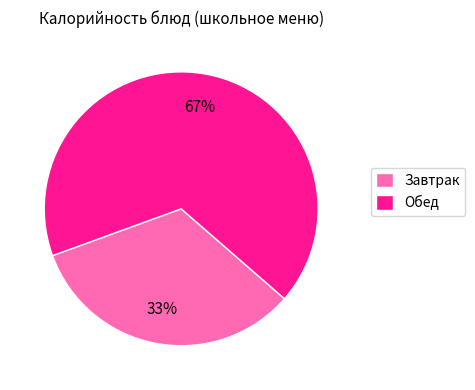

Does any single category account for the majority?

Yes